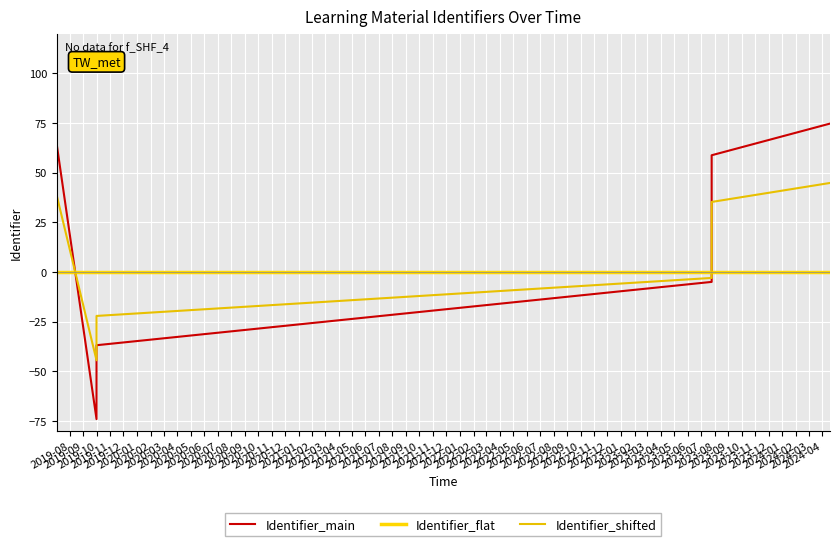

What are all the series names shown in the legend?

Identifier_main, Identifier_flat, Identifier_shifted